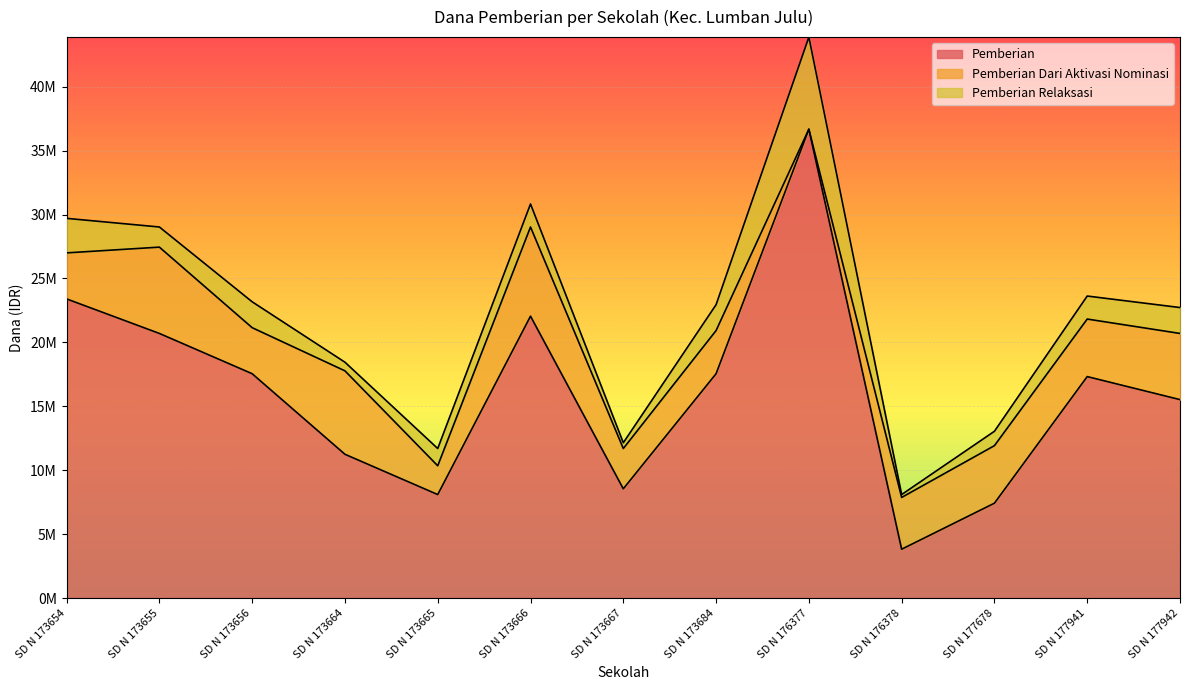

Where is Pemberian Dari Aktivasi Nominasi nearest to the value 3487500?

SD N 173654